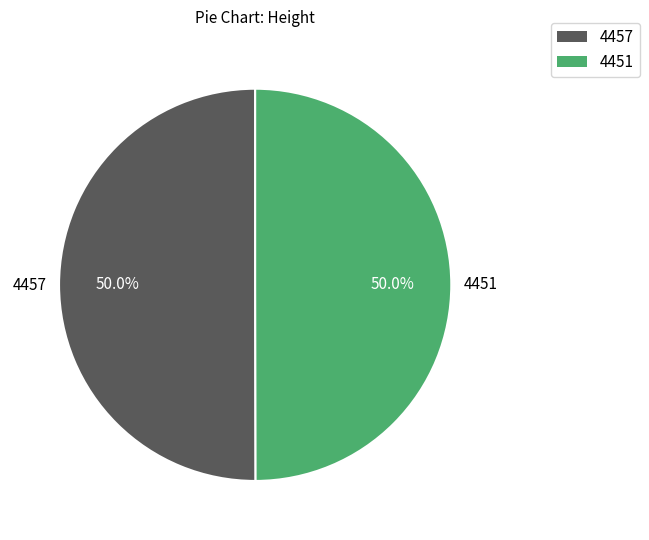

What is the ratio of the value at 4451 to the value at 4457?

1.0